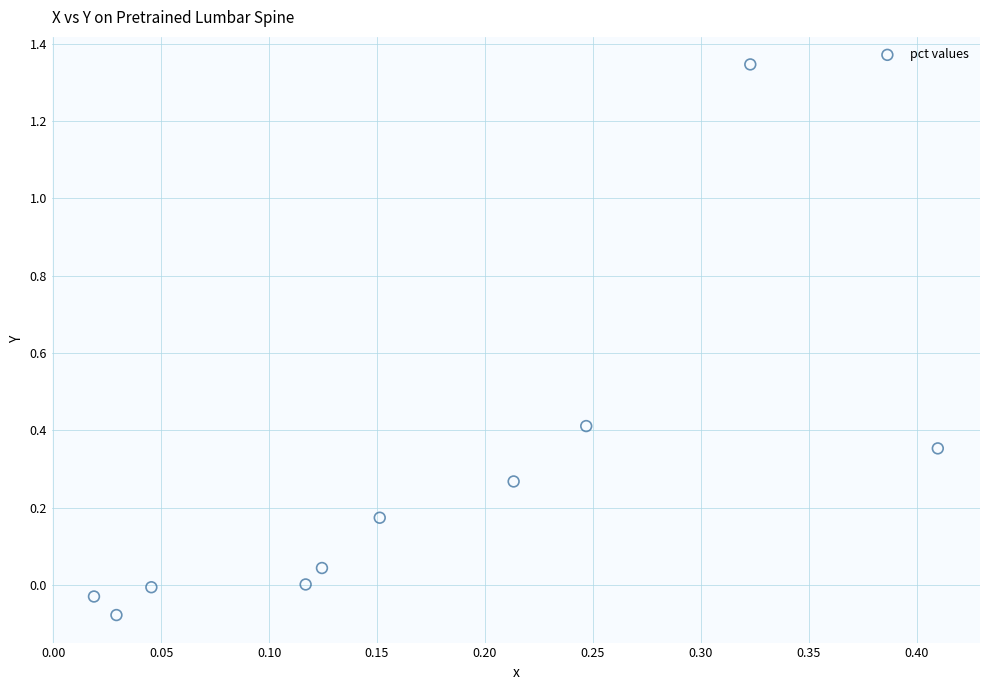

What is the range of Y values (max minus min)?

1.4